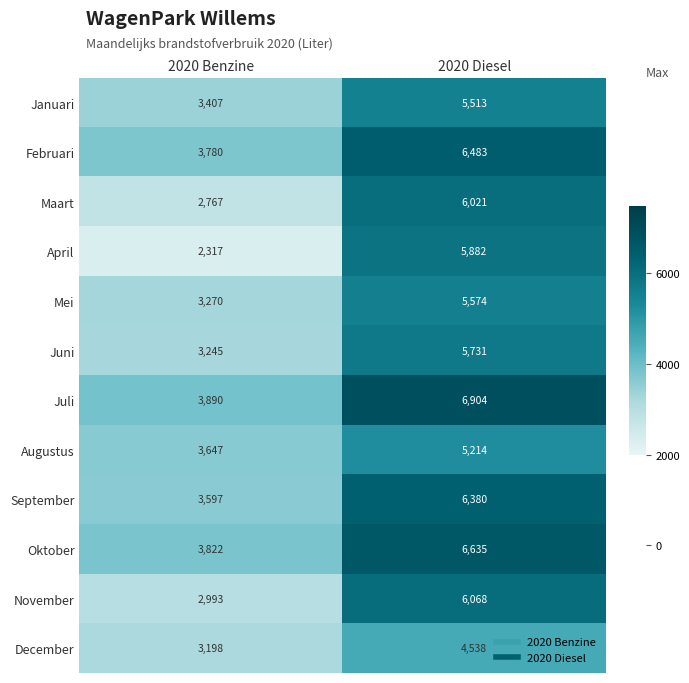

Reading left to right, what are all the values shown in this chart?

Januari: 3407	5513
Februari: 3780	6483
Maart: 2767	6021
April: 2317	5882
Mei: 3270	5574
Juni: 3245	5731
Juli: 3890	6904
Augustus: 3647	5214
September: 3597	6380
Oktober: 3822	6635
November: 2993	6068
December: 3198	4538